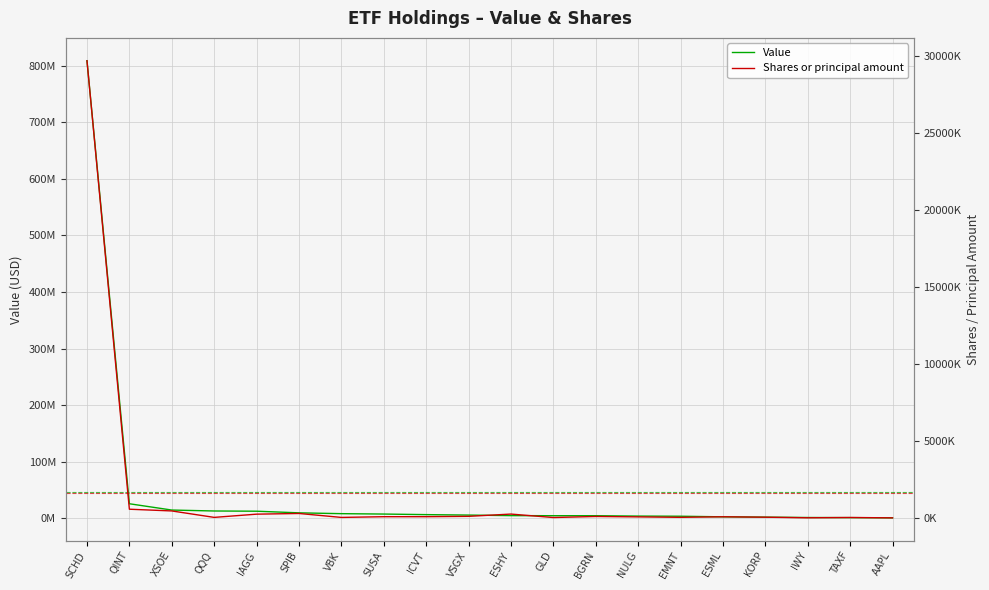

Which series has the widest spread of values?

Value